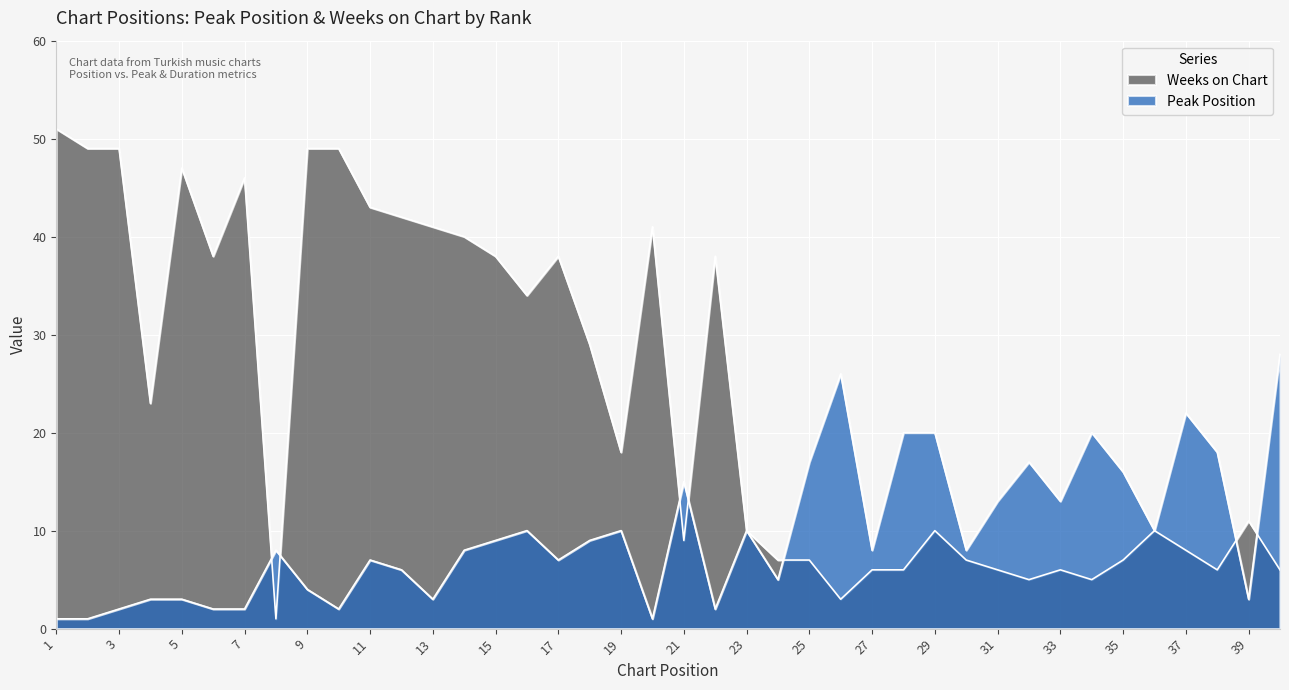

Which series has the largest total across all categories?

Weeks on Chart